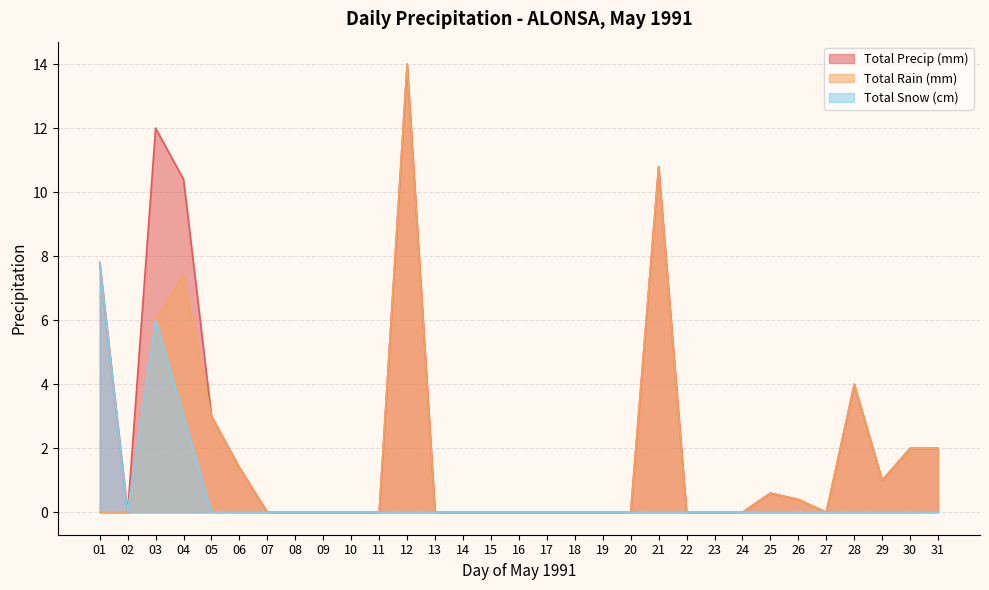

Reading left to right, what are all the values shown in this chart?

Total Rain (mm): 01=0.0	02=0.0	03=6.0	04=7.4	05=3.0	06=1.4	07=0.0	08=0.0	09=0.0	10=0.0	11=0.0	12=14.0	13=0.0	14=0.0	15=0.0	16=0.0	17=0.0	18=0.0	19=0.0	20=0.0	21=10.8	22=0.0	23=0.0	24=0.0	25=0.6	26=0.4	27=0.0	28=4.0	29=1.0	30=2.0	31=2.0
Total Snow (cm): 01=7.8	02=0.0	03=6.0	04=3.0	05=0.0	06=0.0	07=0.0	08=0.0	09=0.0	10=0.0	11=0.0	12=0.0	13=0.0	14=0.0	15=0.0	16=0.0	17=0.0	18=0.0	19=0.0	20=0.0	21=0.0	22=0.0	23=0.0	24=0.0	25=0.0	26=0.0	27=0.0	28=0.0	29=0.0	30=0.0	31=0.0
Total Precip (mm): 01=7.8	02=0.0	03=12.0	04=10.4	05=3.0	06=1.4	07=0.0	08=0.0	09=0.0	10=0.0	11=0.0	12=14.0	13=0.0	14=0.0	15=0.0	16=0.0	17=0.0	18=0.0	19=0.0	20=0.0	21=10.8	22=0.0	23=0.0	24=0.0	25=0.6	26=0.4	27=0.0	28=4.0	29=1.0	30=2.0	31=2.0